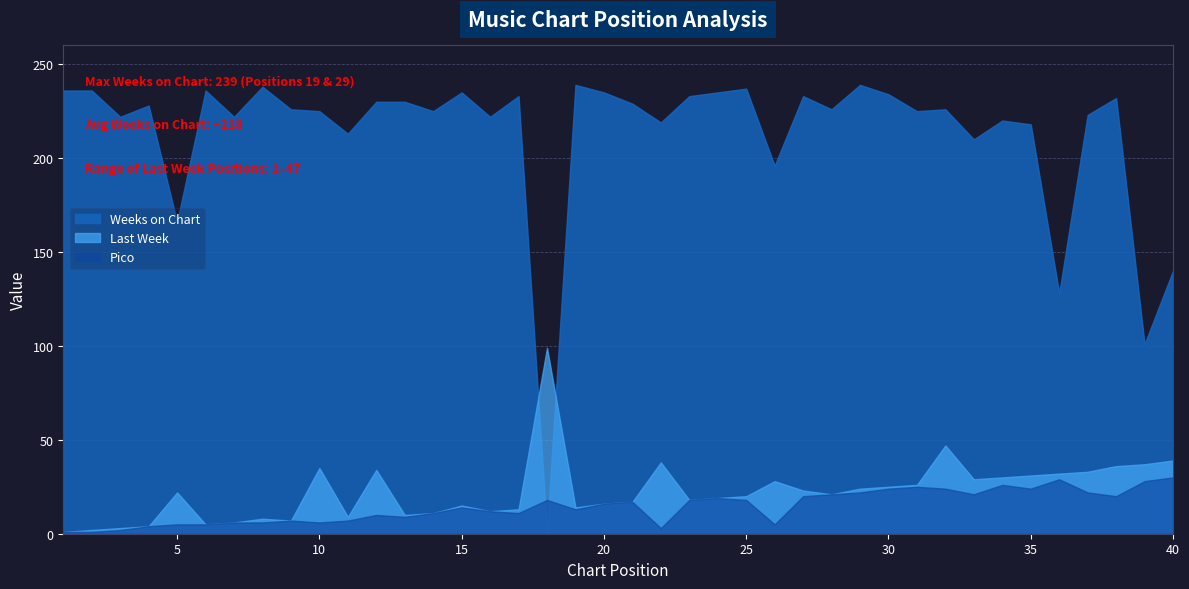

How many series are shown in this chart?

3